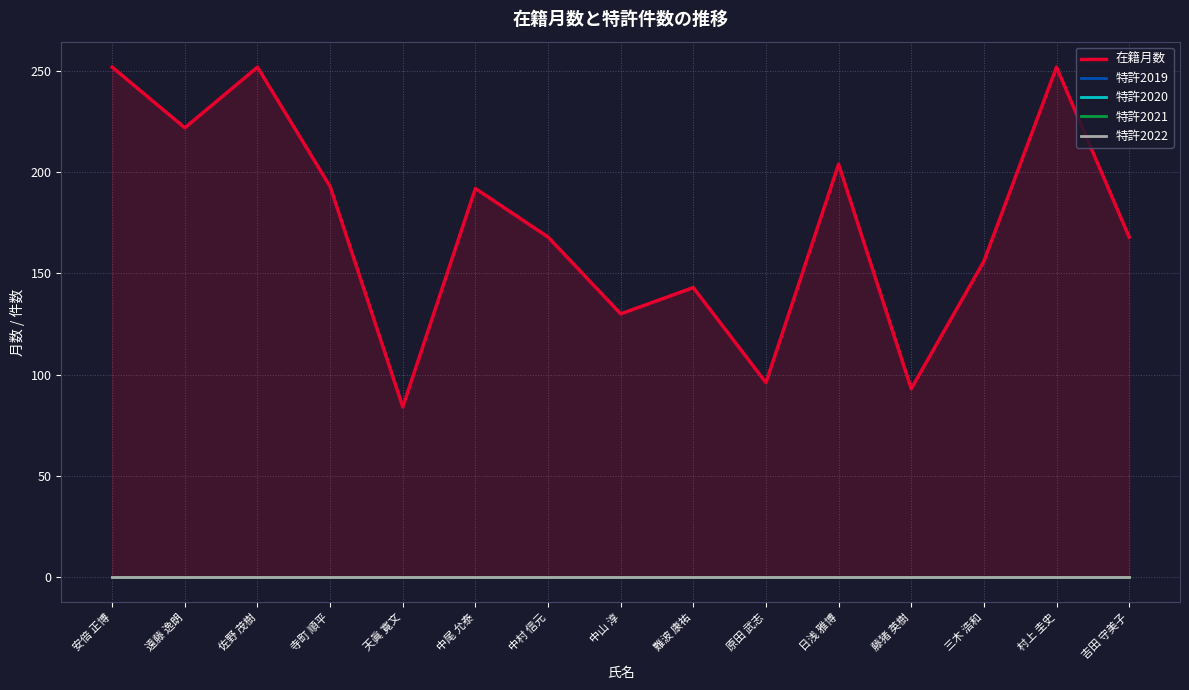

What position from the right is 難波 康祐?

7